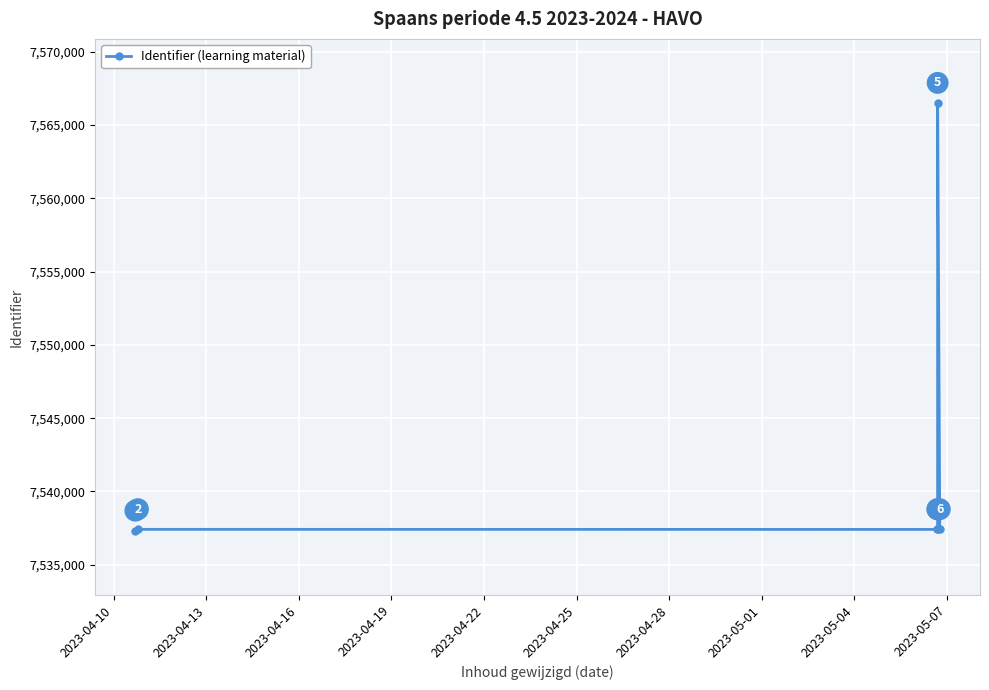

Reading left to right, extract all data points from this chart.

7537316	7537417	7537412	7537415	7566491	7537416